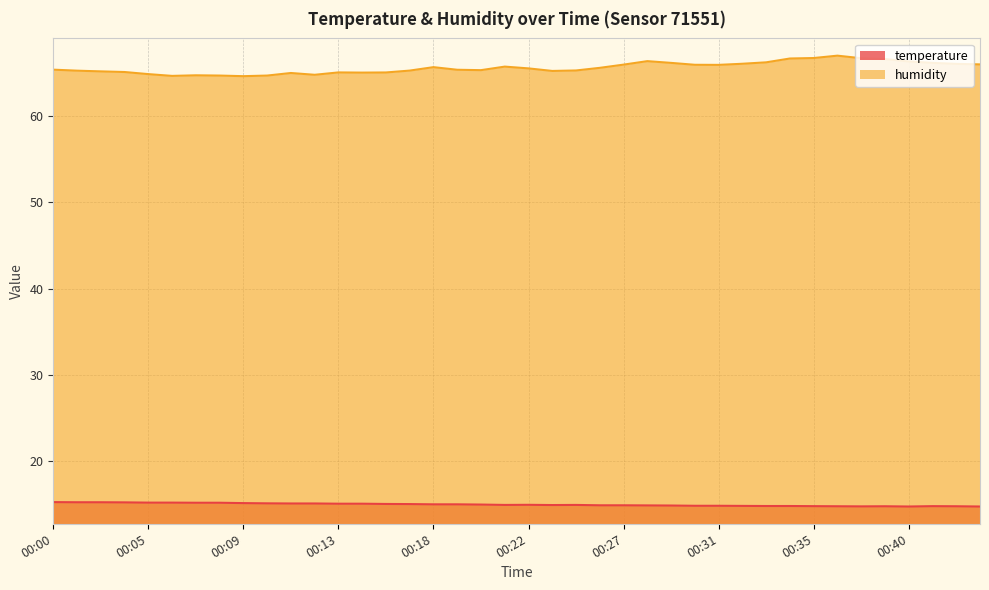

True or false: humidity and temperature intersect in this chart.

False